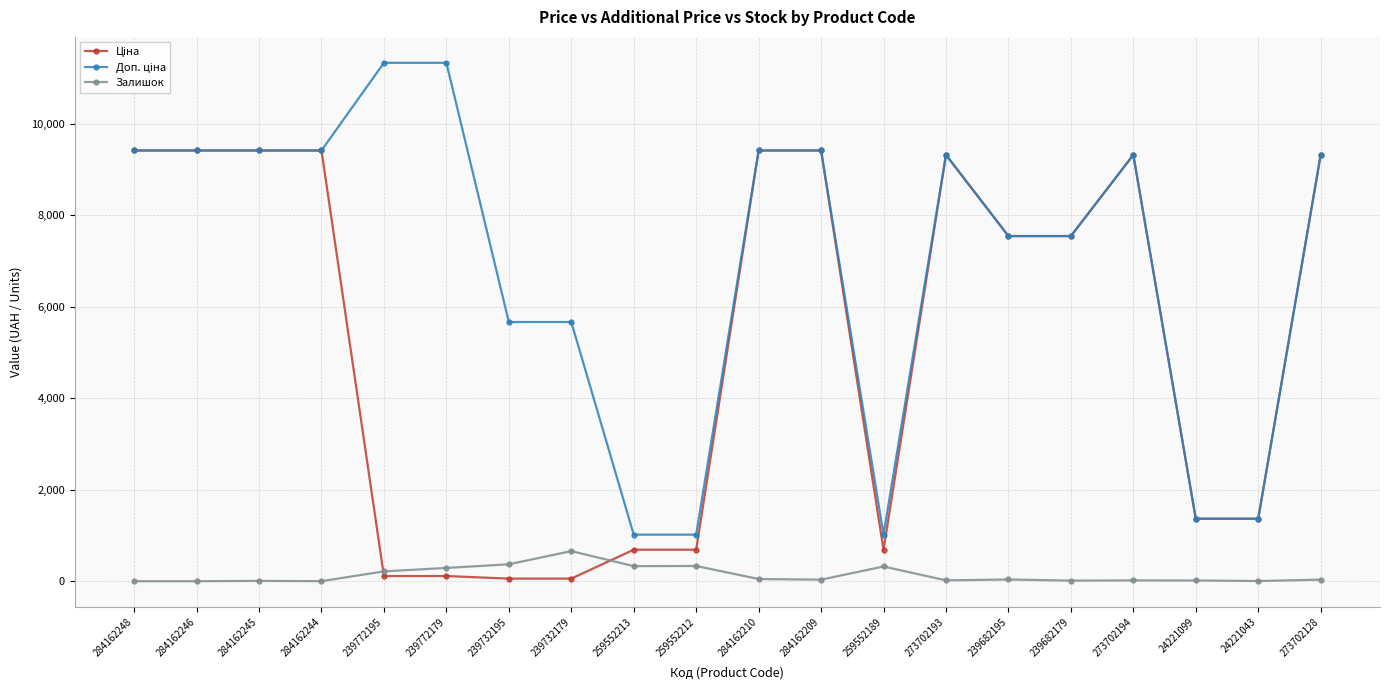

At which label does Залишок reach its peak?

239732179